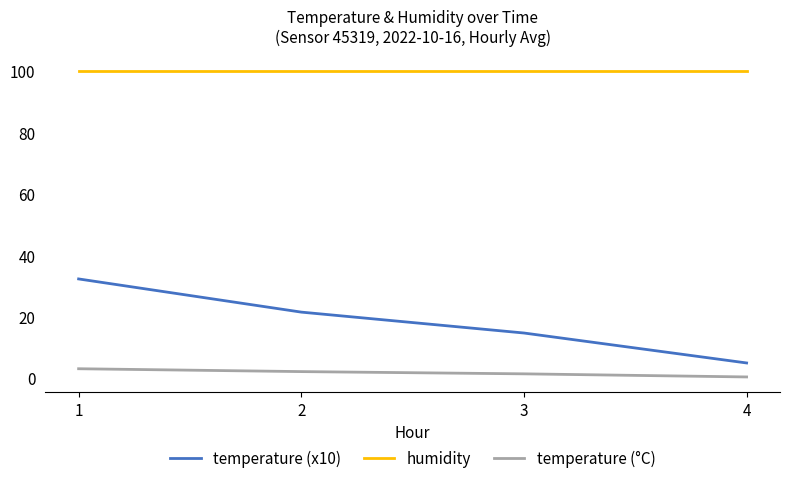

The value of temperature (°C) at 1 is 3.1. True or false?

True